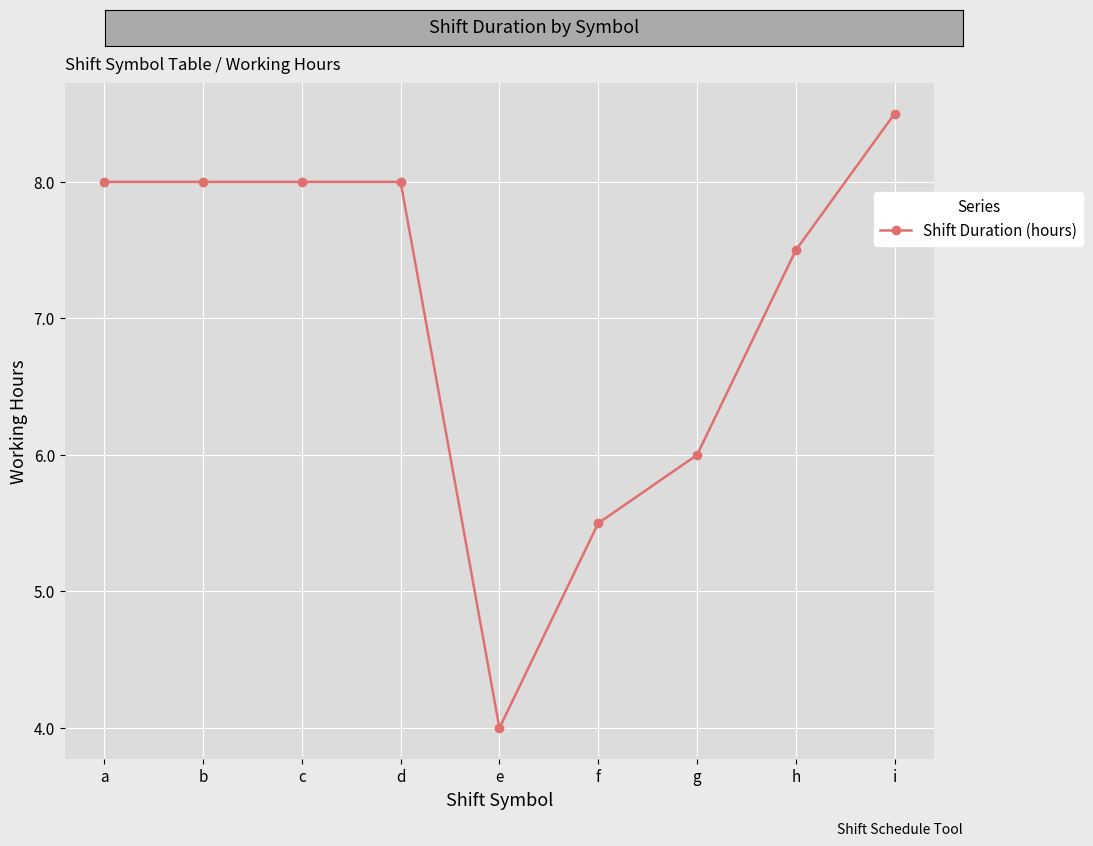

What is the greatest value displayed?

8.5